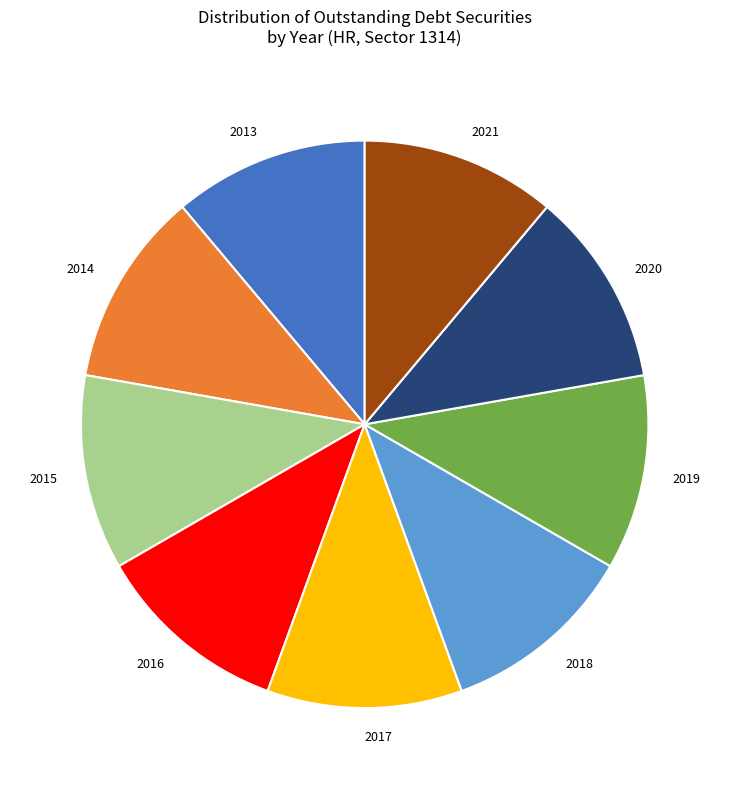

Do 2016 and 2021 together represent more than half of the pie?

No